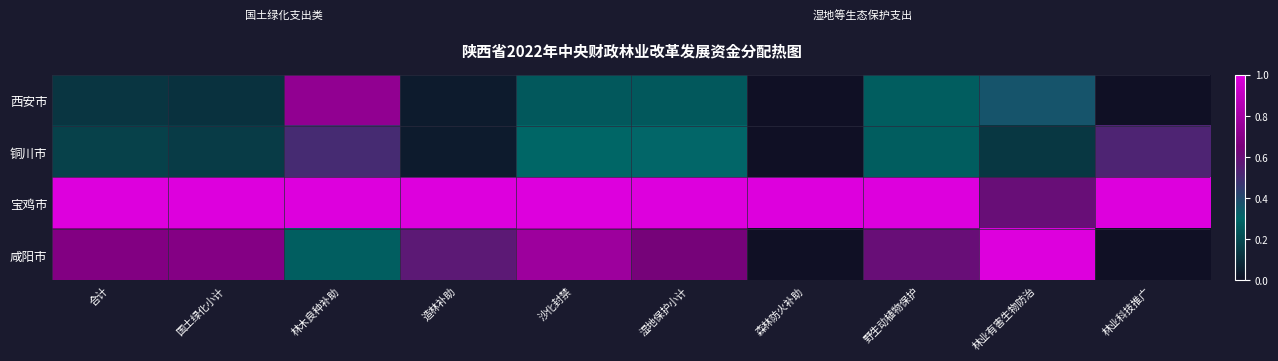

At 林业有害生物防治, list the series in order from smallest to largest.

铜川市, 西安市, 宝鸡市, 咸阳市